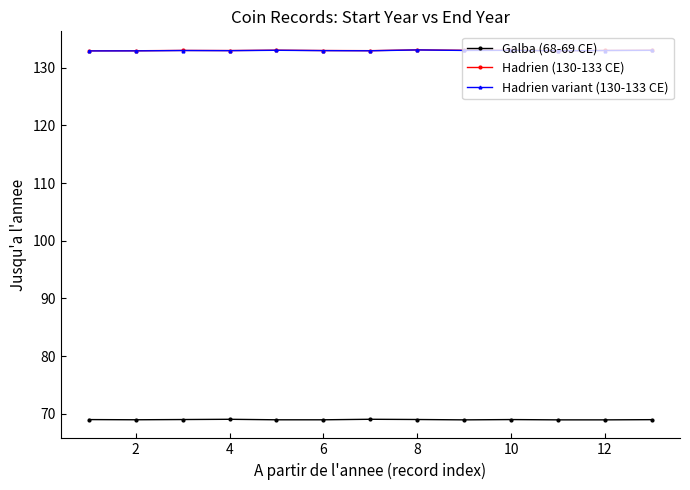

What is the value of the Galba (68-69 CE) point at the 7th from the left?

69.1